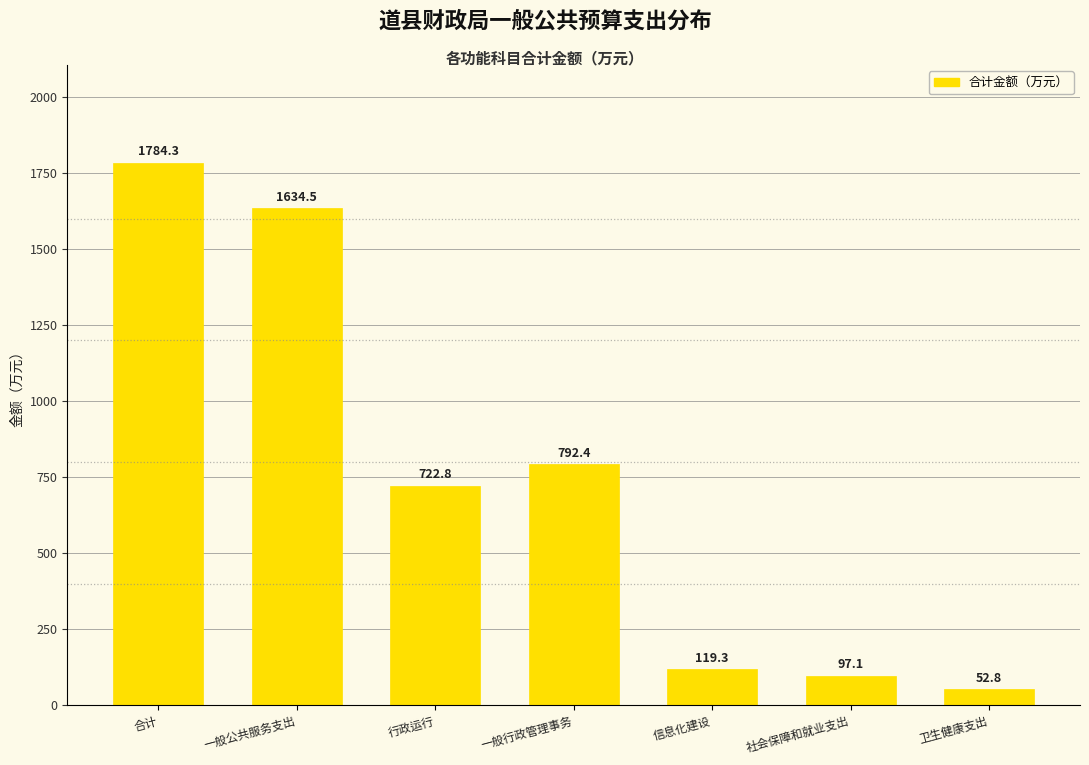

Reading left to right, transcribe all the data shown in this chart.

合计=1784.3	一般公共服务支出=1634.5	行政运行=722.8	一般行政管理事务=792.4	信息化建设=119.3	社会保障和就业支出=97.1	卫生健康支出=52.8